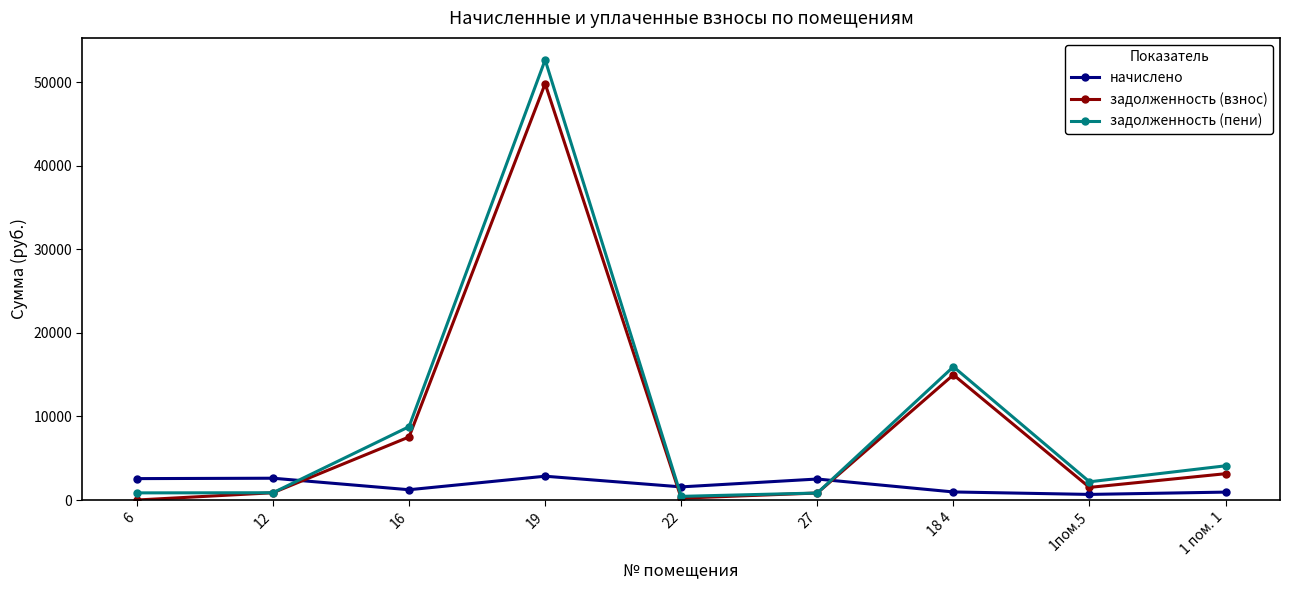

List the series in order of their peak value, highest first.

задолженность (пени), задолженность (взнос), начислено